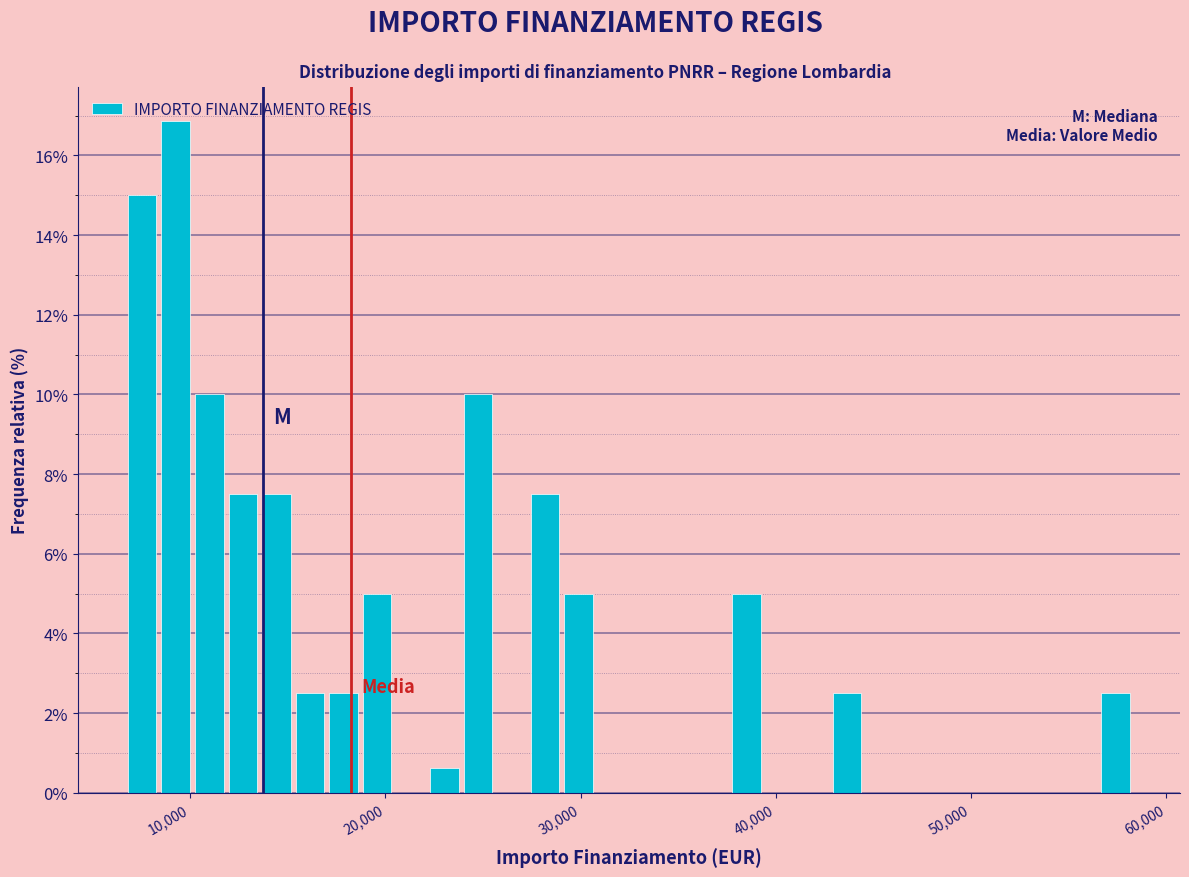

Read against the x-axis, roughly where is the centre of the tallest bar?

9000